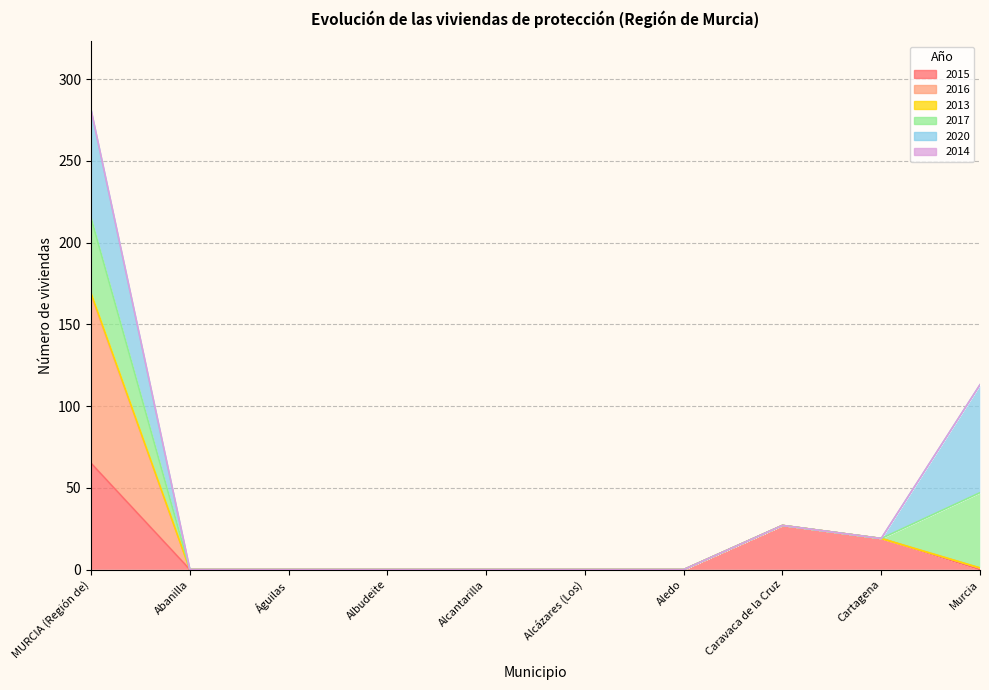

How many 2015 values are between 0 and 19?

8